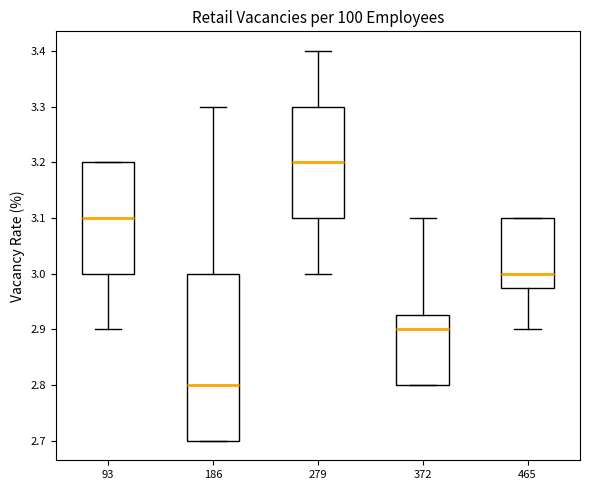

Where does the median line of the box at x = 465 sit on the y-axis? The values are not printed on the chart, so give them approximately, as read against the axis.

3.00